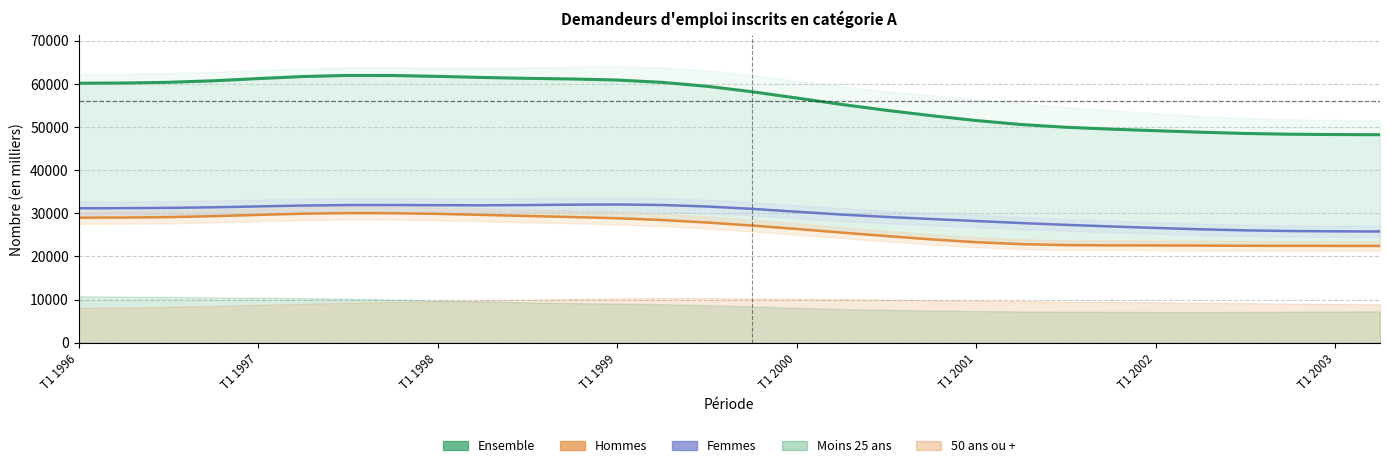

Is this an area chart (filled region under the line)?

No